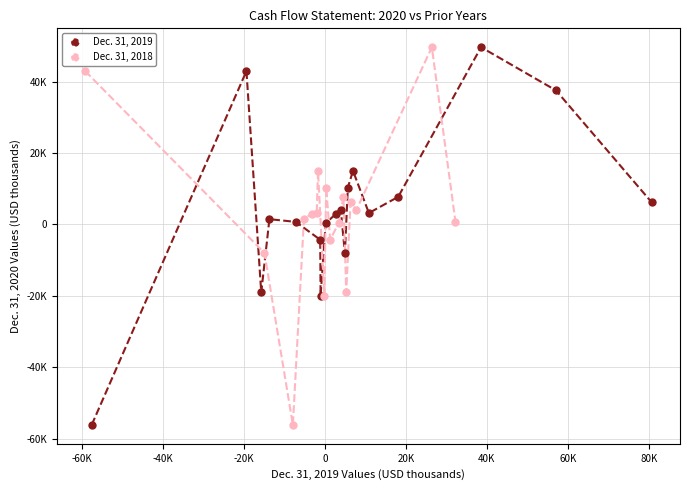

What are all the series names shown in the legend?

Dec. 31, 2019, Dec. 31, 2018